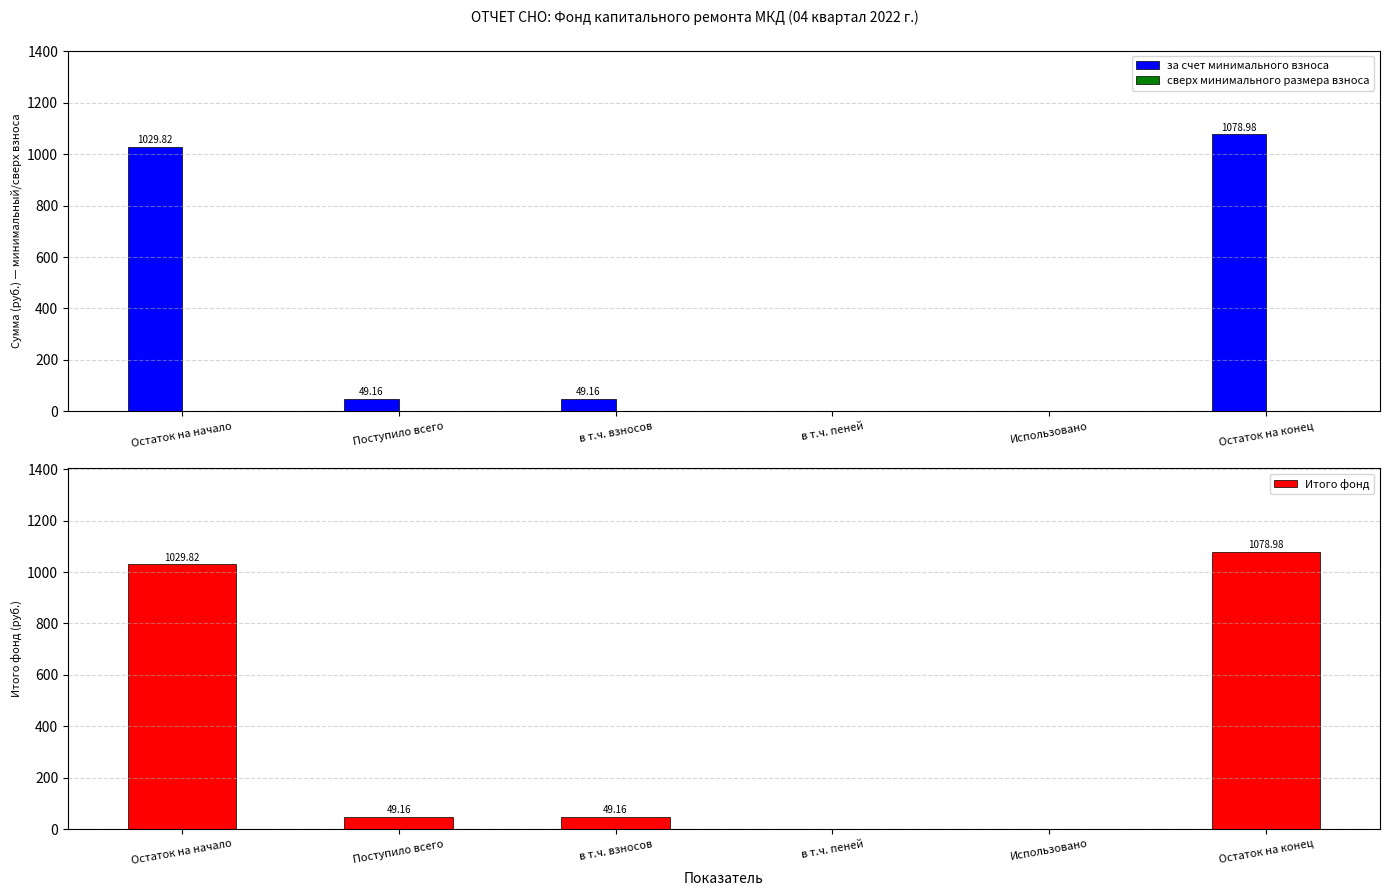

At Использовано, list the series in order from largest to smallest.

за счет минимального взноса, сверх минимального размера взноса, Итого фонд